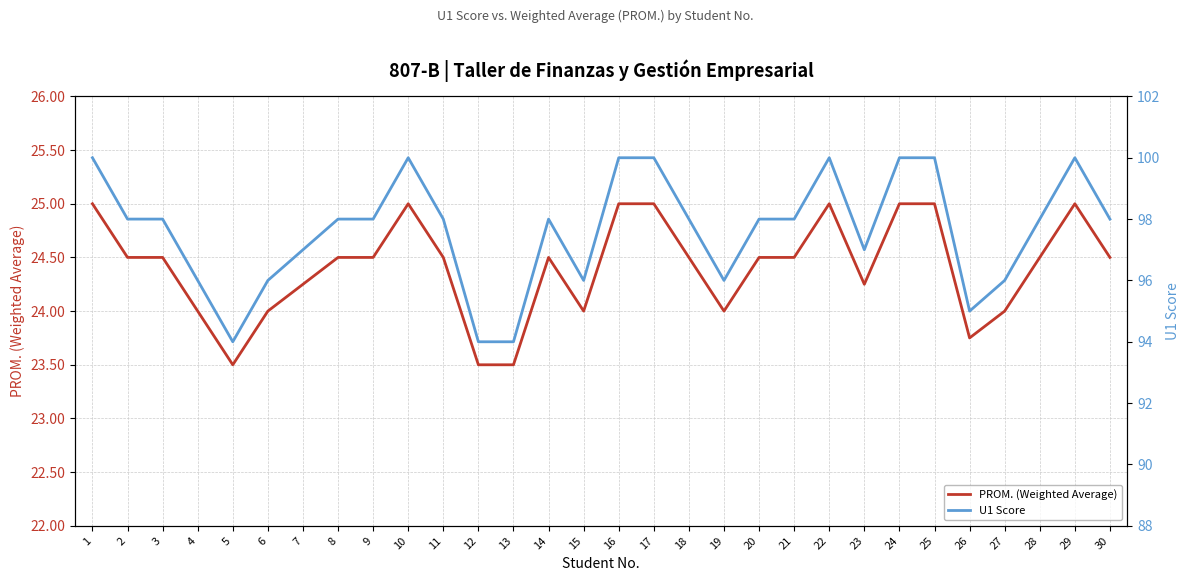

What is the difference between the second highest and minimum values in the U1 Score series?

6.0